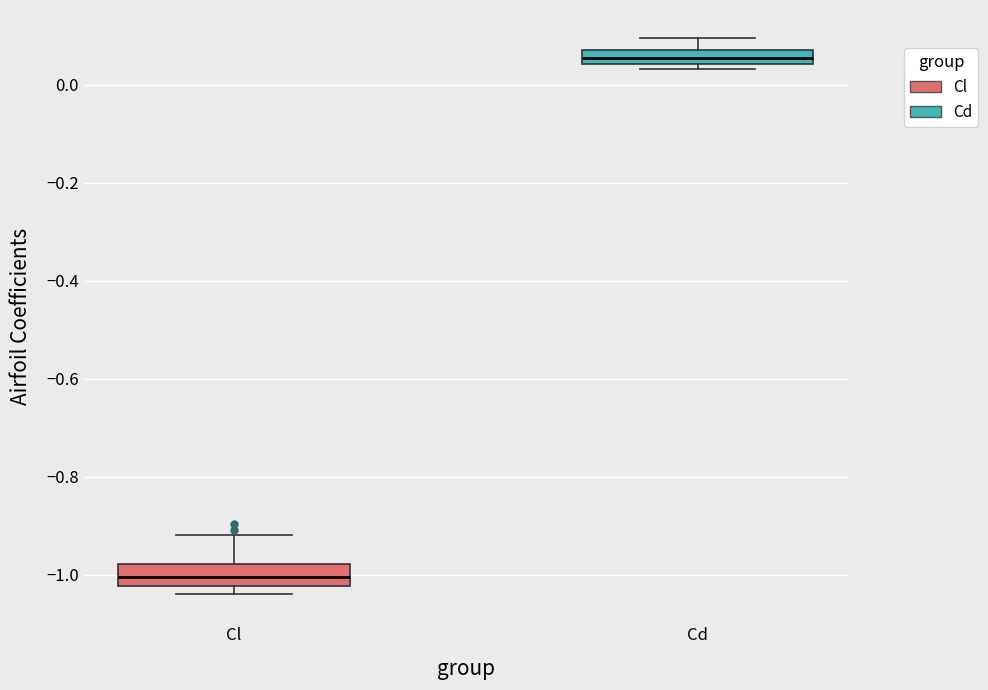

Where is the lower edge of the box for Cl on the y-axis? The values are not printed on the chart, so give them approximately, as read against the axis.

-1.02